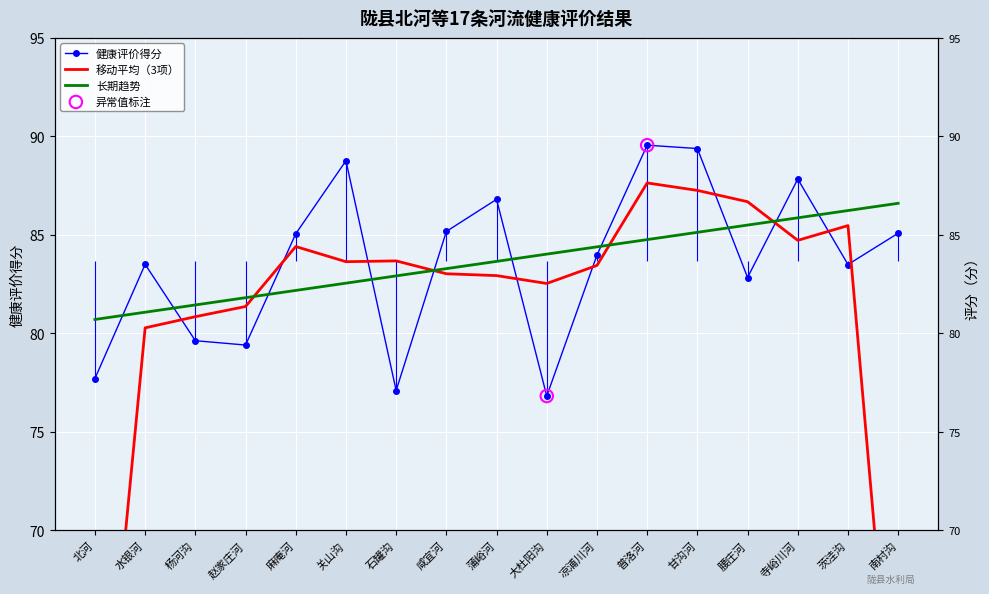

Between 北河 and 茨洼沟, which is larger?

茨洼沟